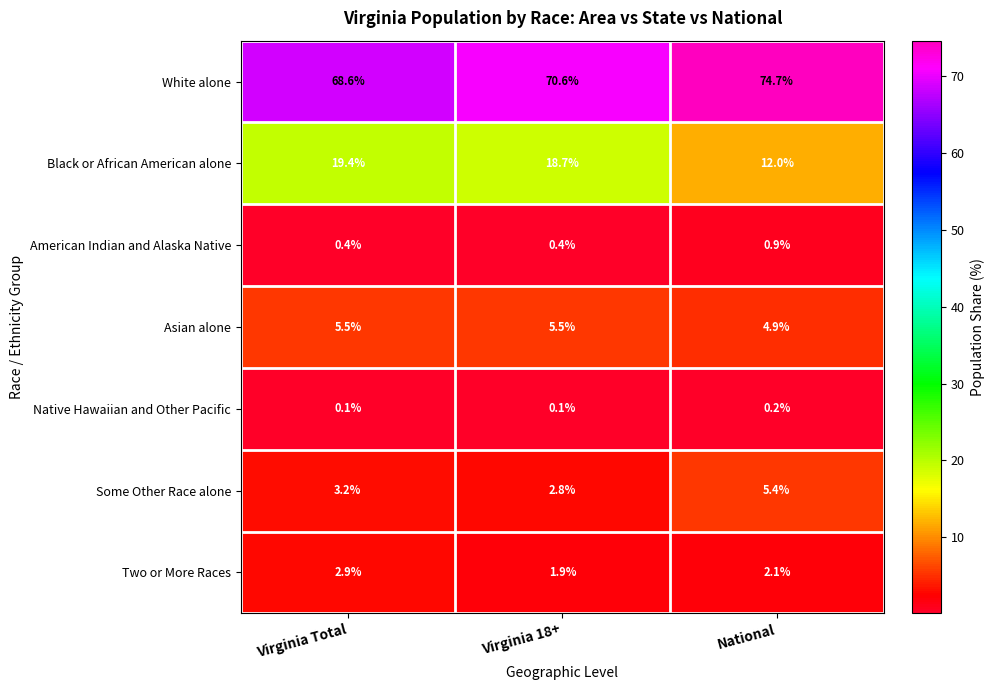

What is the total value across all series at Virginia Total?

100.1